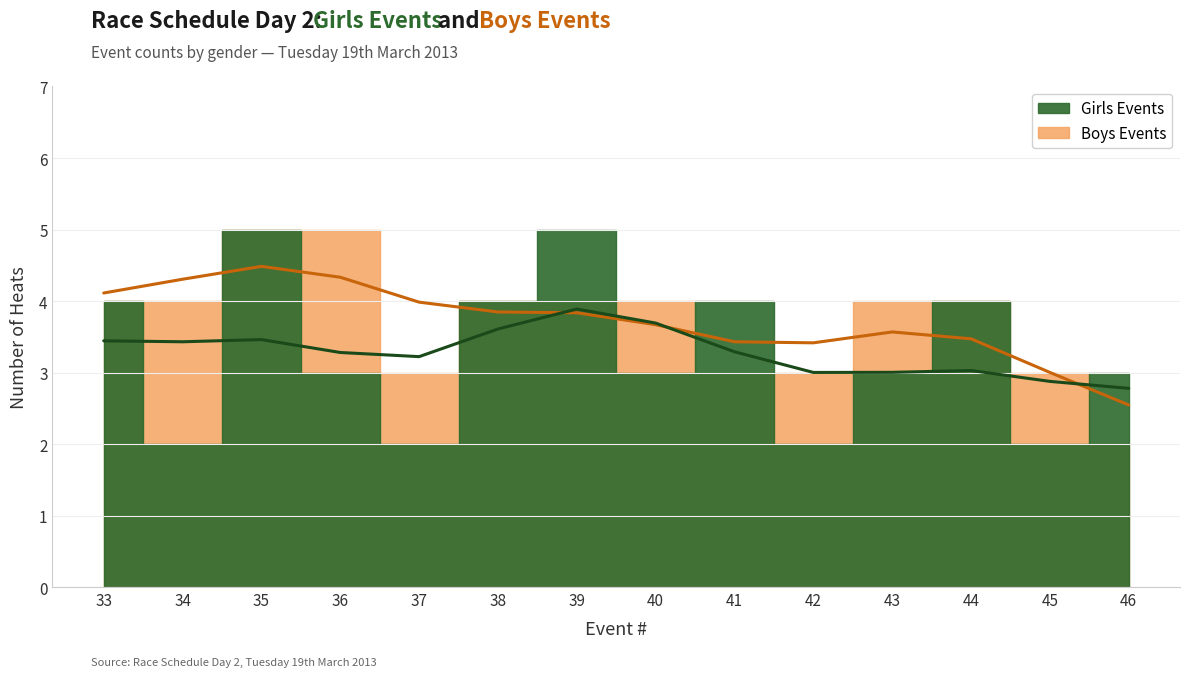

At which label does Girls Events first exceed 3?

33